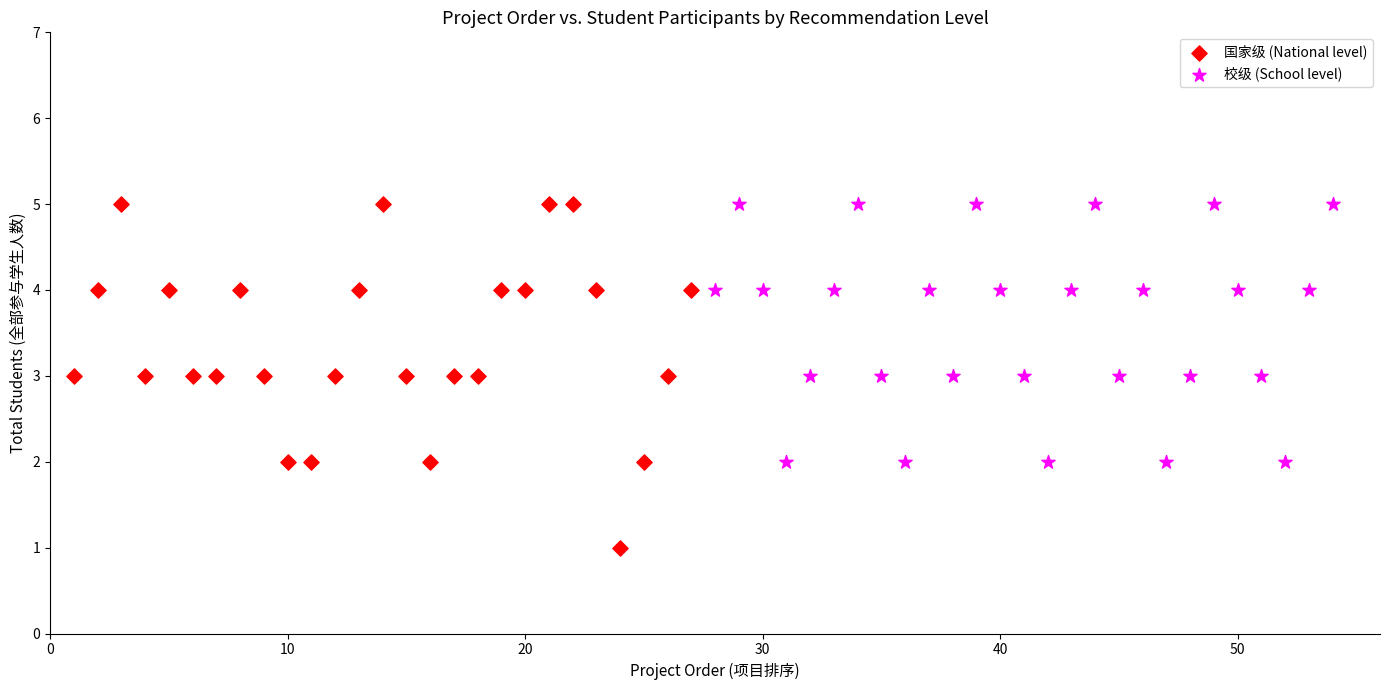

Which series contains the lowest Y value?

国家级 (National level)